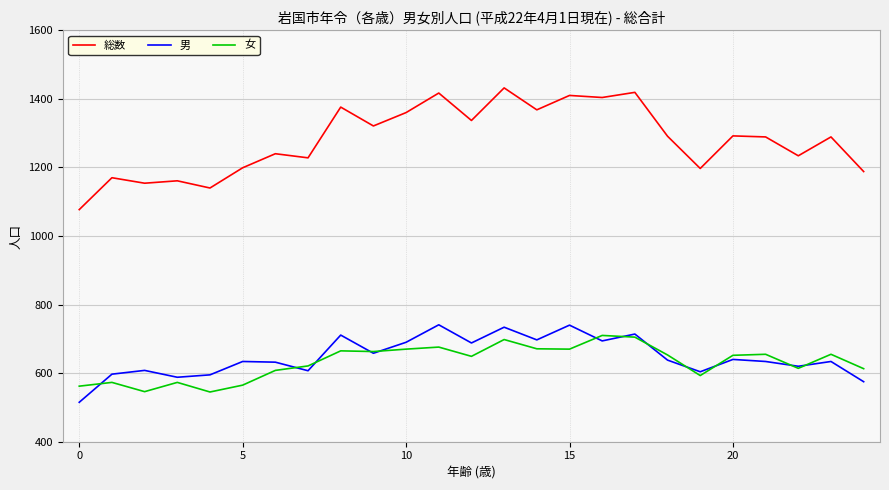

What is the greatest value displayed?

1432